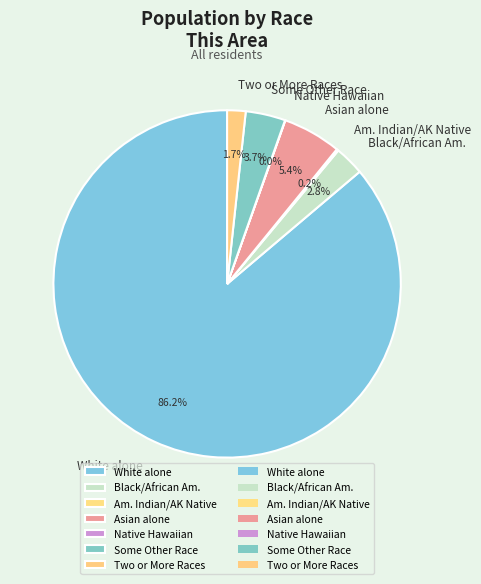

Does any single category account for the majority?

Yes